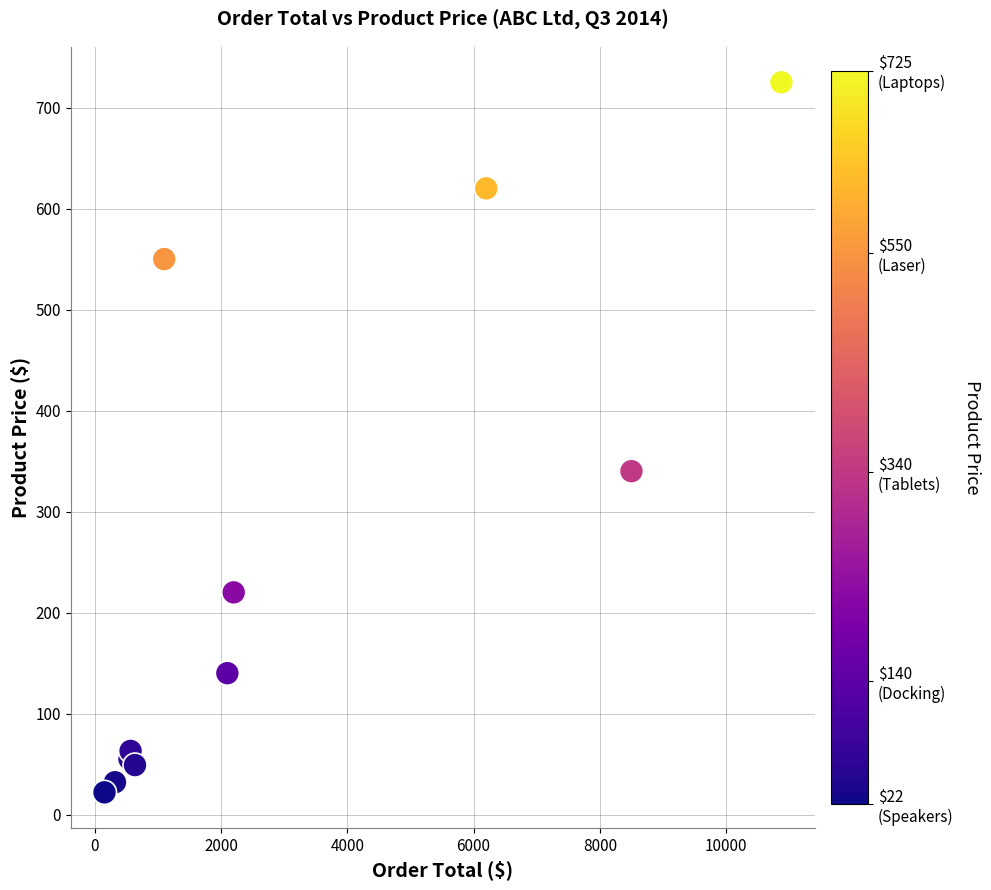

What Y value in the scatter plot is closest to 373?

340